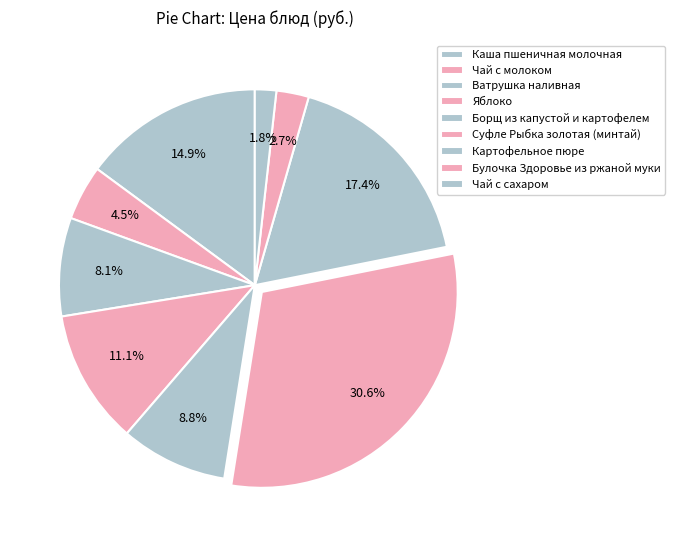

Rank the categories by value from lowest to highest.

Чай с сахаром, Булочка Здоровье из ржаной муки, Чай с молоком, Ватрушка наливная, Борщ из капустой и картофелем, Яблоко, Каша пшеничная молочная, Картофельное пюре, Суфле Рыбка золотая (минтай)